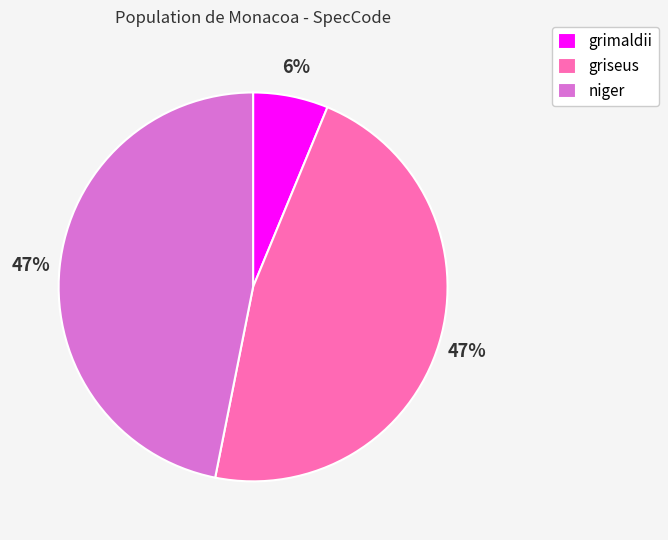

Which slice is the smallest?

grimaldii